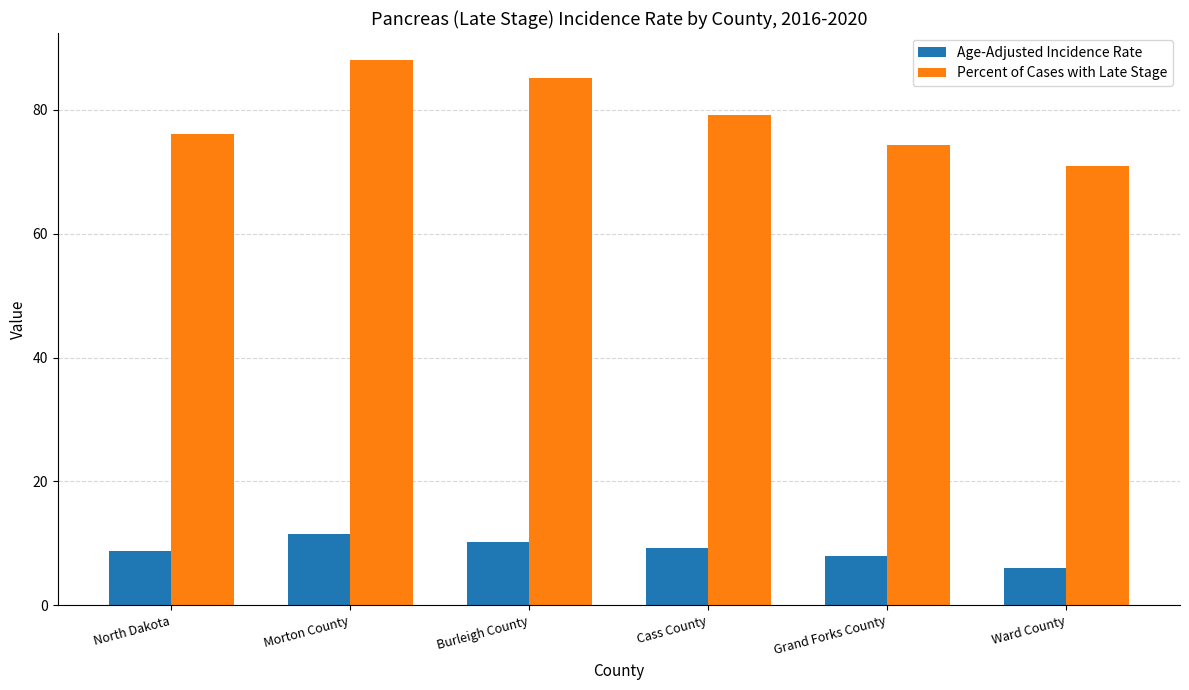

Which series changed the most between Burleigh County and Grand Forks County?

Percent of Cases with Late Stage